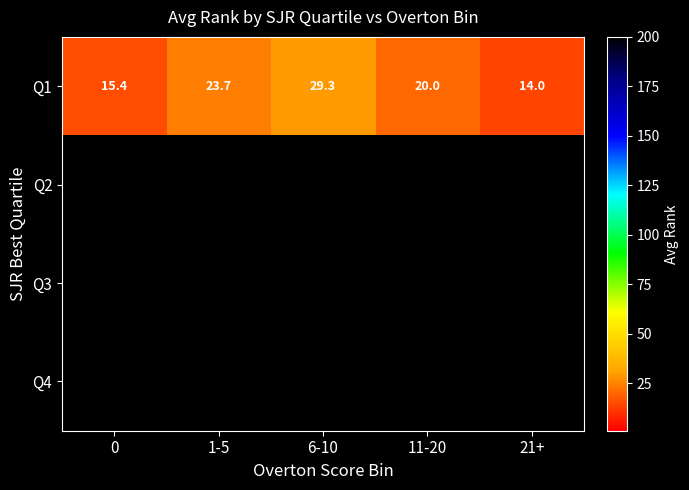

Count the number of data series in this chart.

4